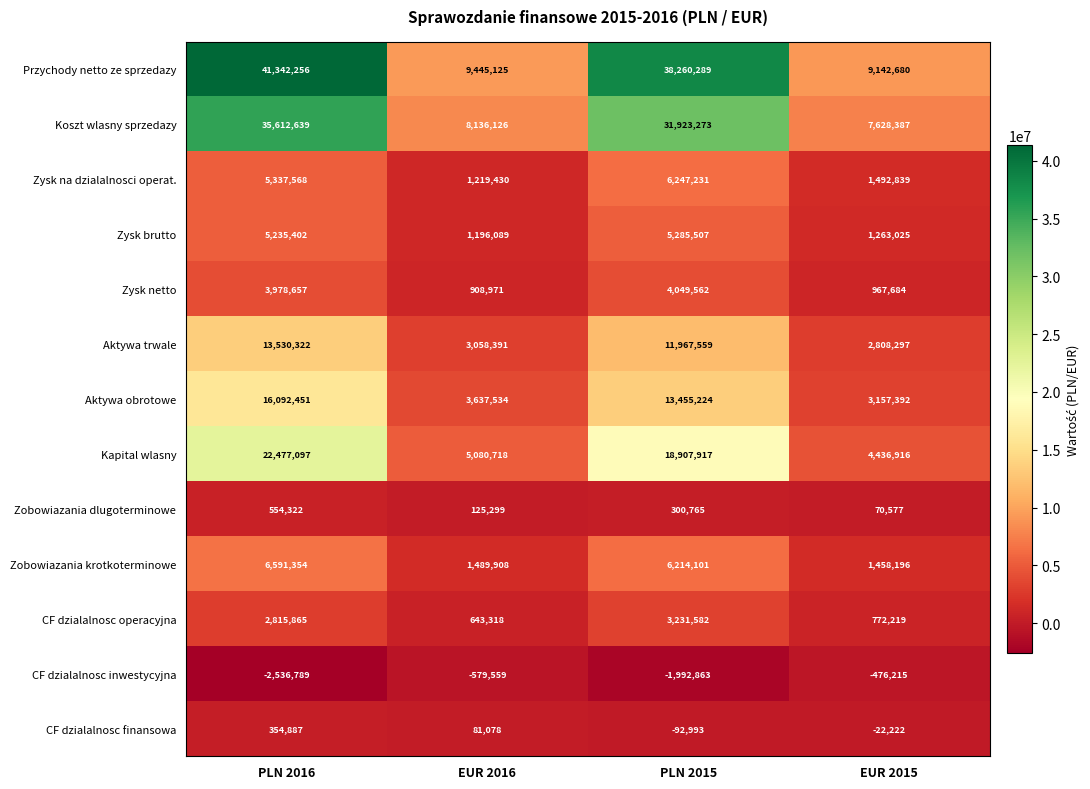

True or false: CF dzialalnosc finansowa has a value of -92993 at PLN 2015.

True